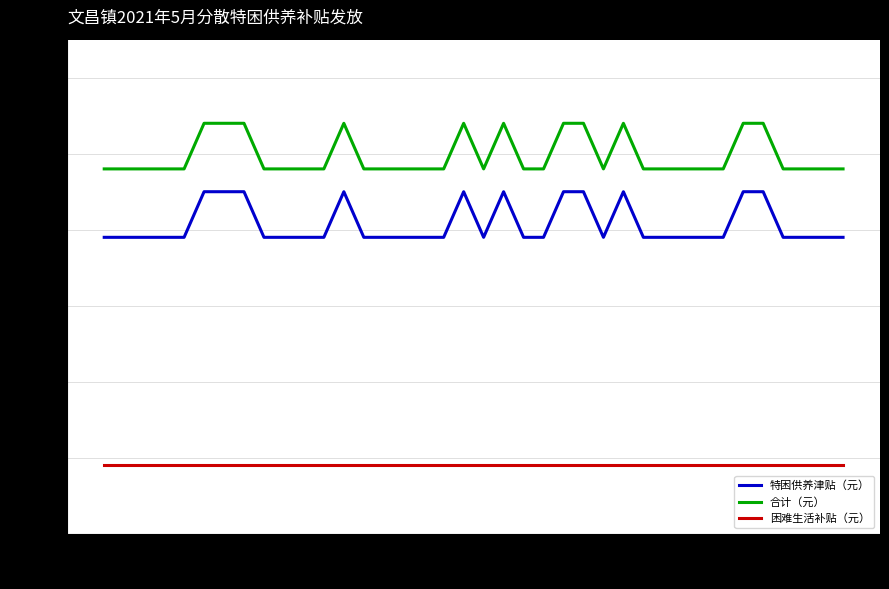

Which series has the largest total across all categories?

合计（元）